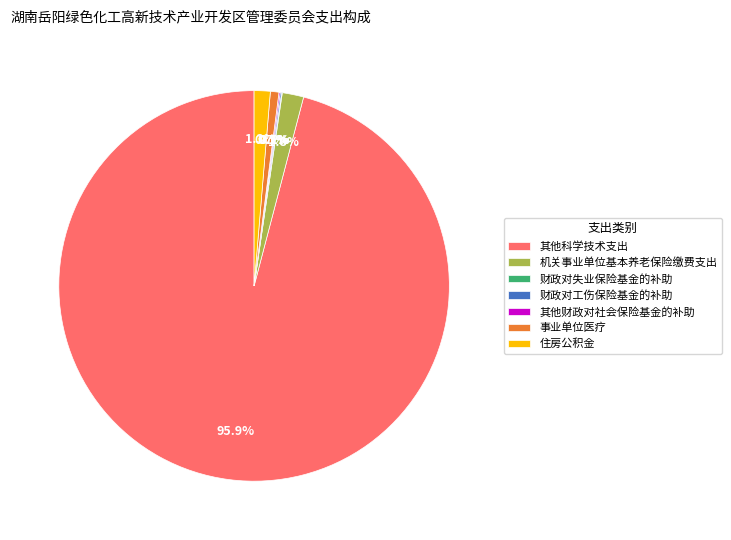

Does any single category account for the majority?

Yes